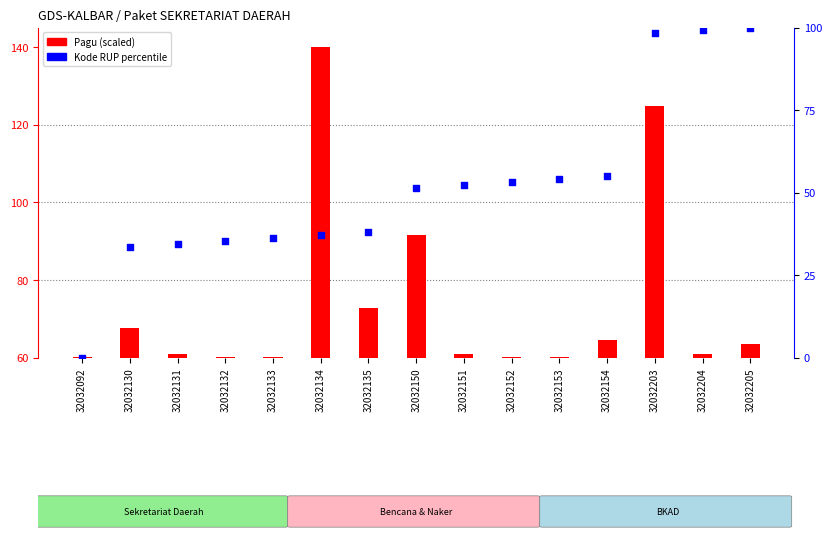

What is the total value across all series at 32032134?

117.2